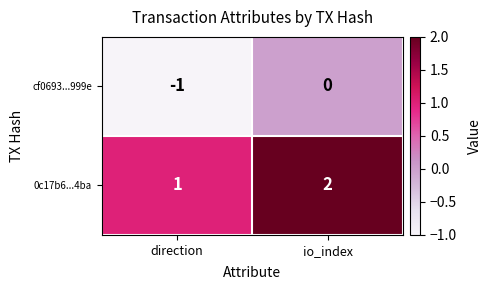

The 0c17b6...4ba series shows 2 at io_index. True or false?

True